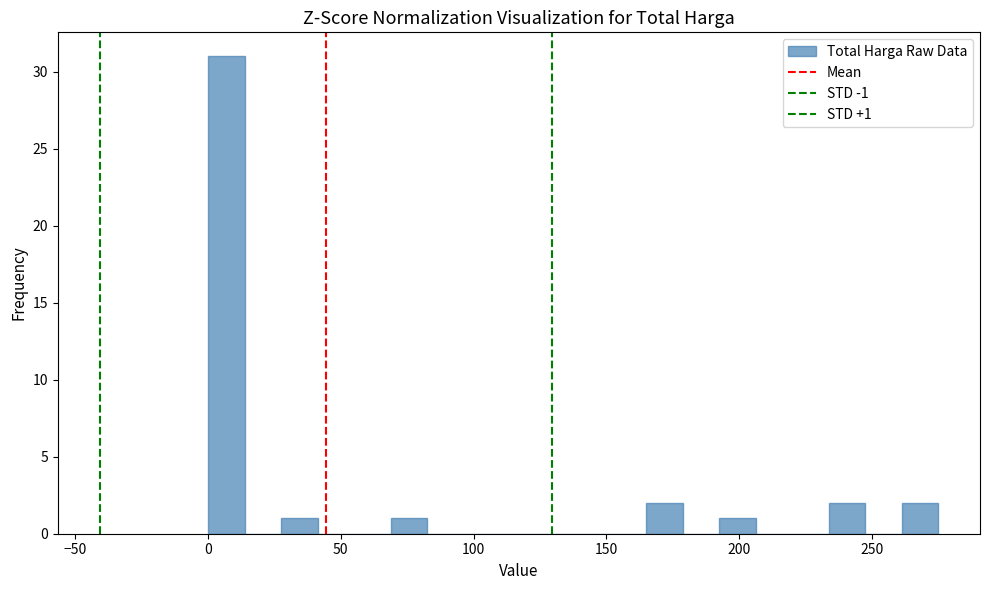

Around what value on the x-axis is the tallest bar? Give the approximate position of its centre, as read against the axis.

5